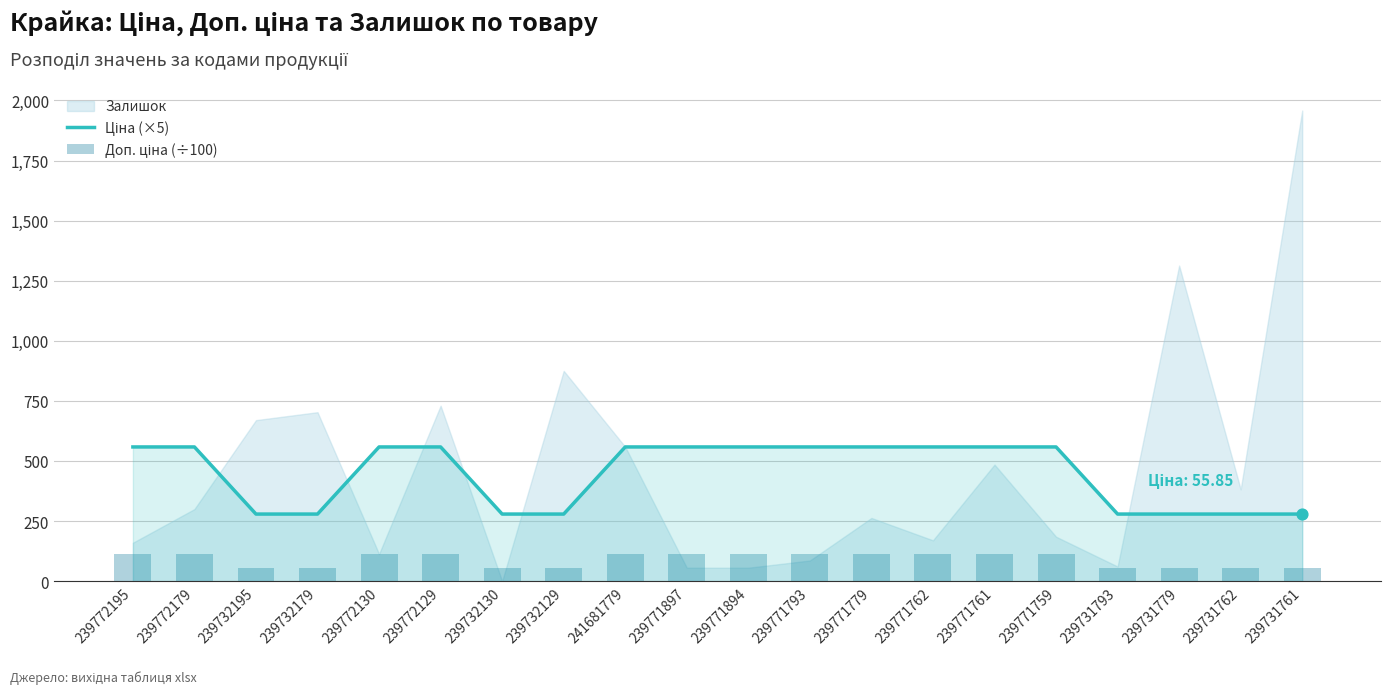

Which series has the largest total across all categories?

Ціна (×5)